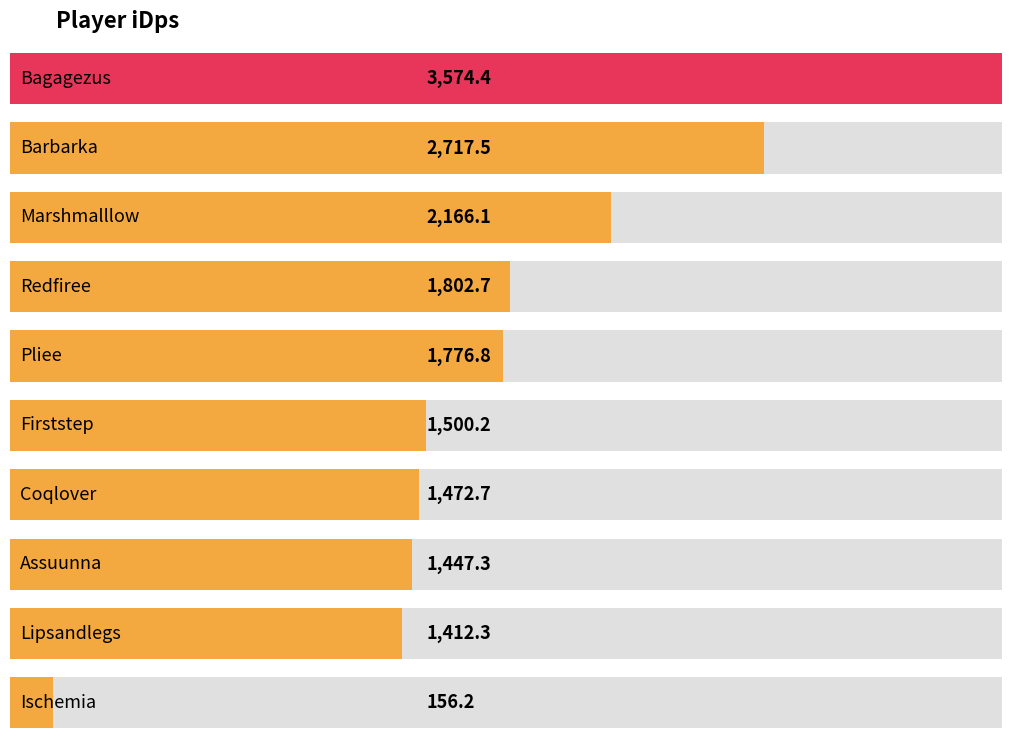

What is the ratio of the value at Marshmalllow to the value at Redfiree?

1.2